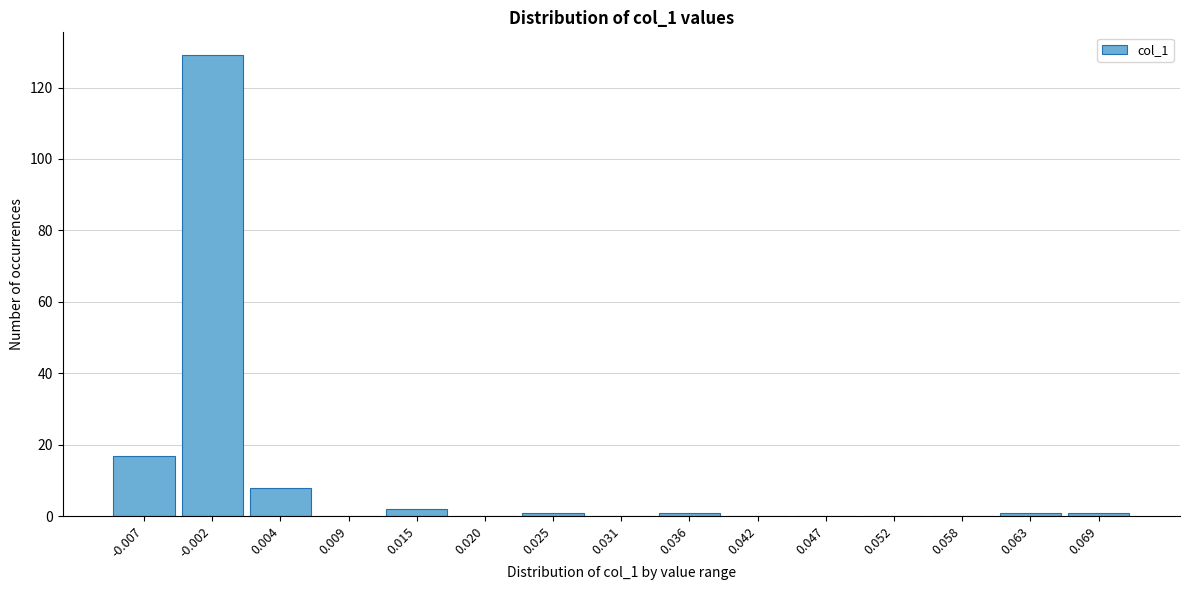

Reading left to right, what are all the values shown in this chart?

-0.007=17	-0.002=129	0.004=8	0.009=0	0.015=2	0.020=0	0.025=1	0.031=0	0.036=1	0.042=0	0.047=0	0.052=0	0.058=0	0.063=1	0.069=1